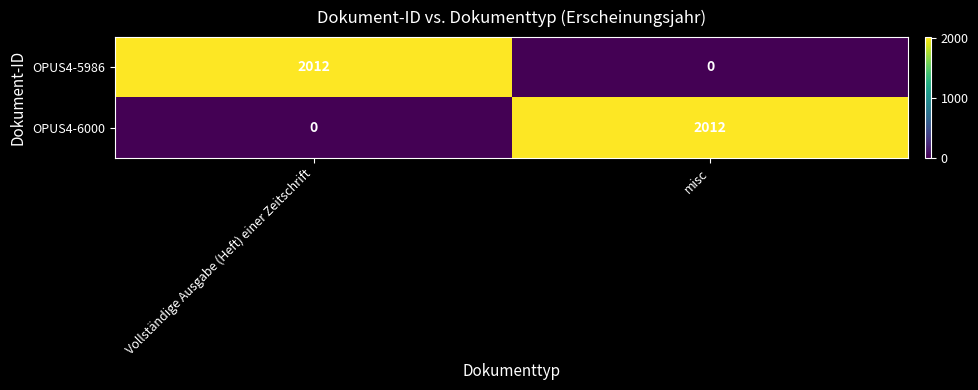

What is the total value across all series at misc?

2012